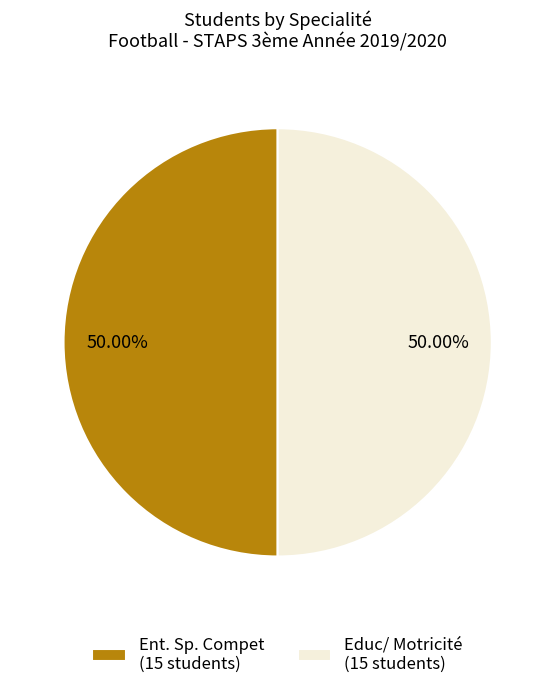

Combined, do Educ/ Motricité (15 students) and Ent. Sp. Compet (15 students) account for over 50%?

Yes